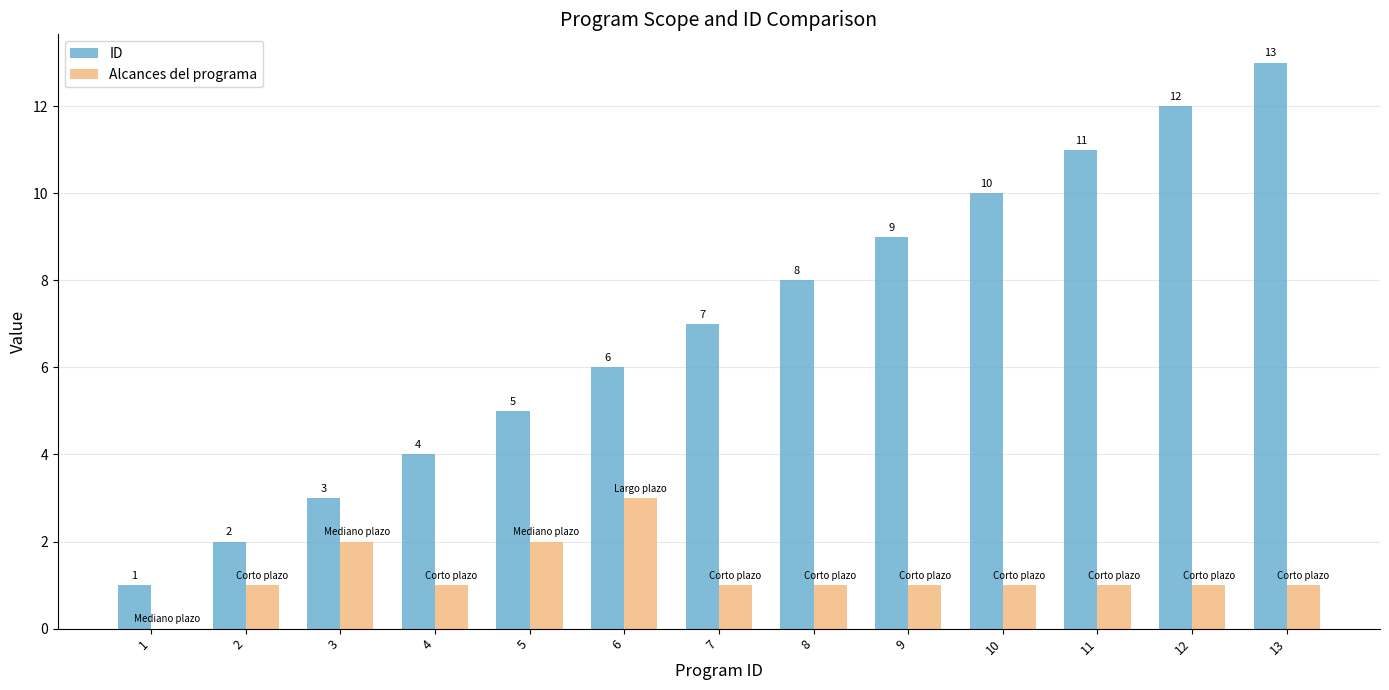

What is the highest value of the ID series?

13